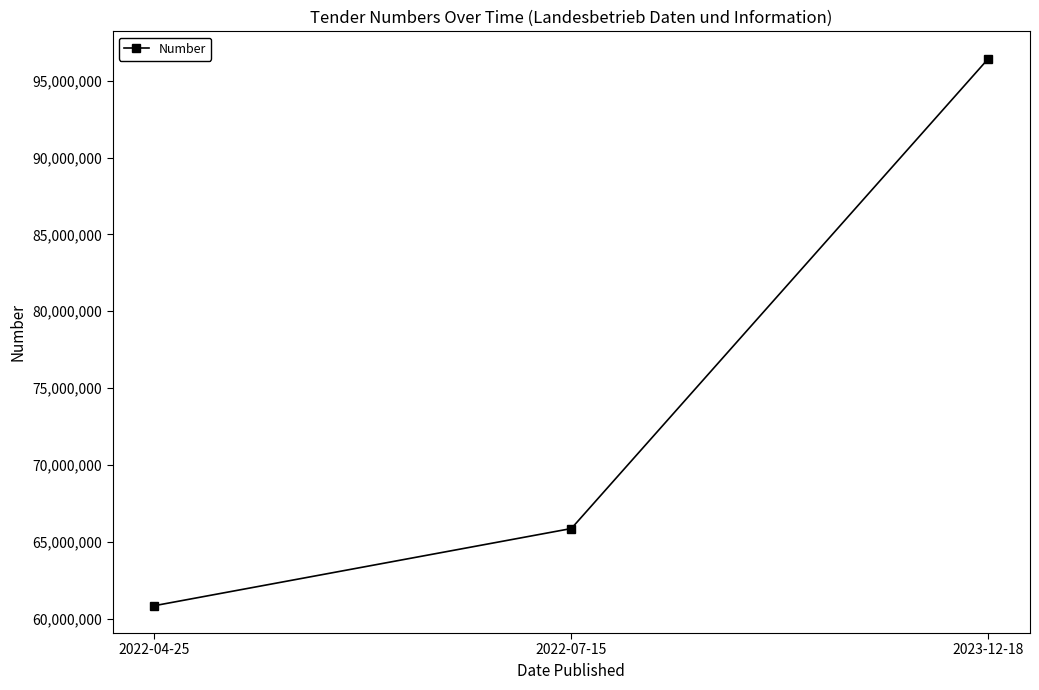

Which label corresponds to the smallest value in the chart?

2022-04-25